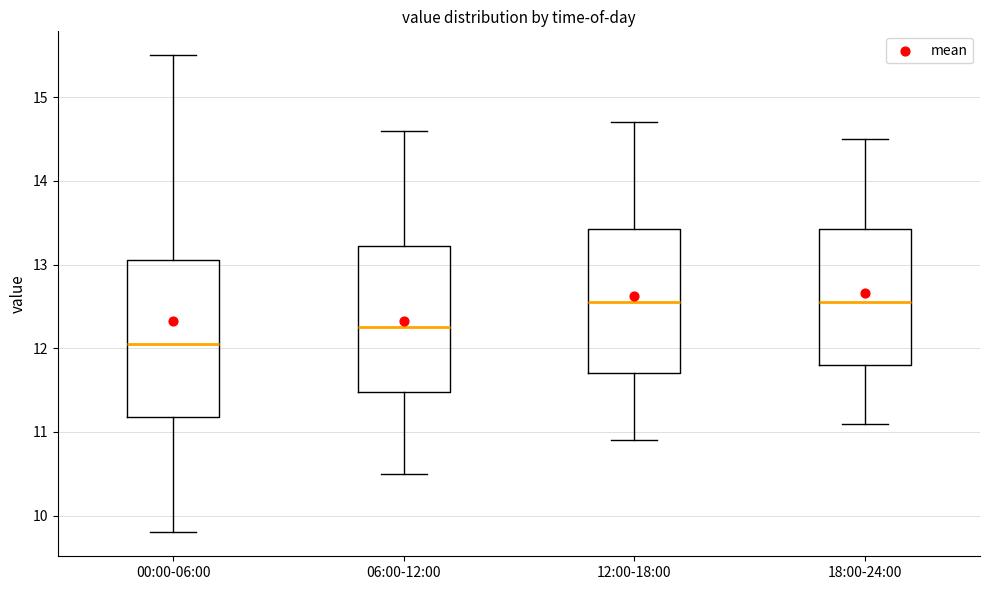

Which box's median line is the lowest?

00:00-06:00